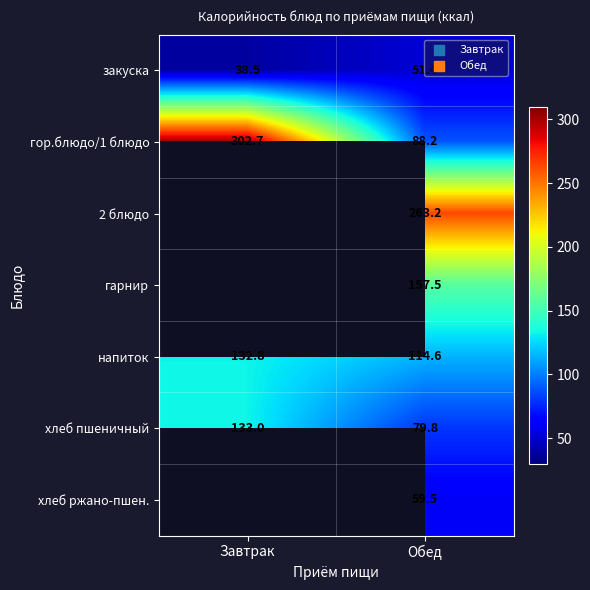

Which category has the lowest value in the закуска series?

Завтрак